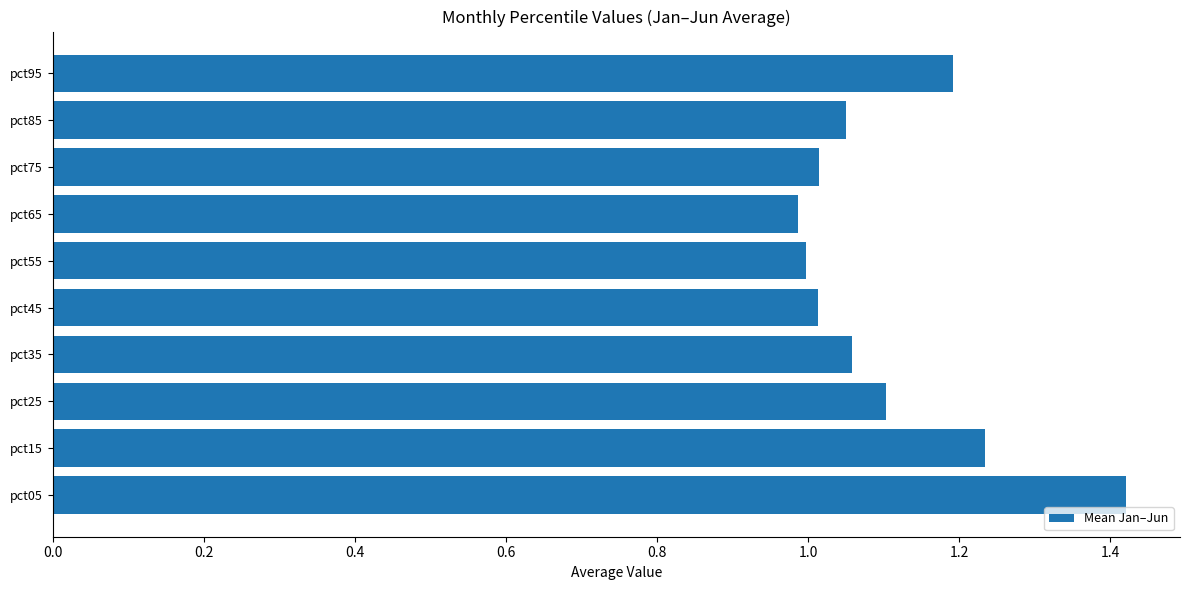

What is the approximate value at pct55?

1.0